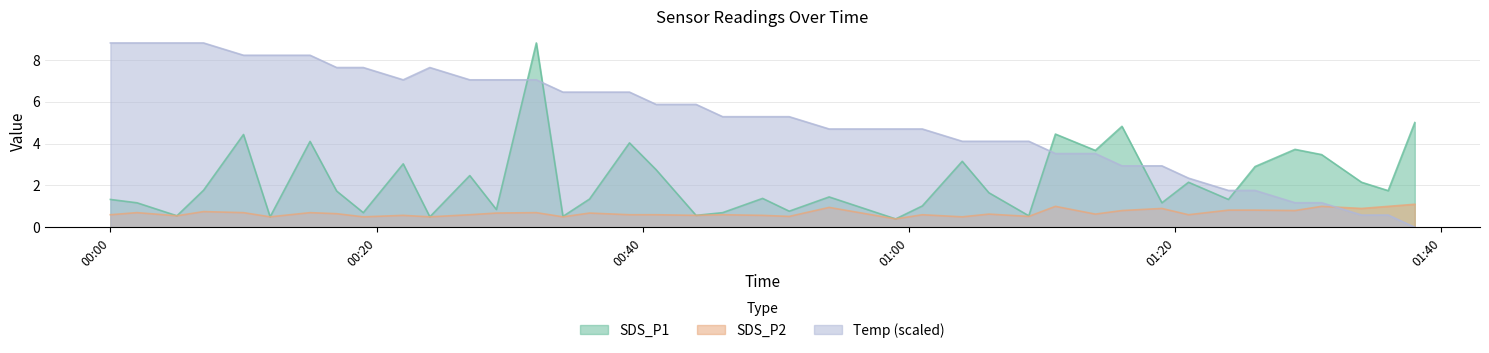

True or false: SDS_P2 and Temp (scaled) cross at least once.

True